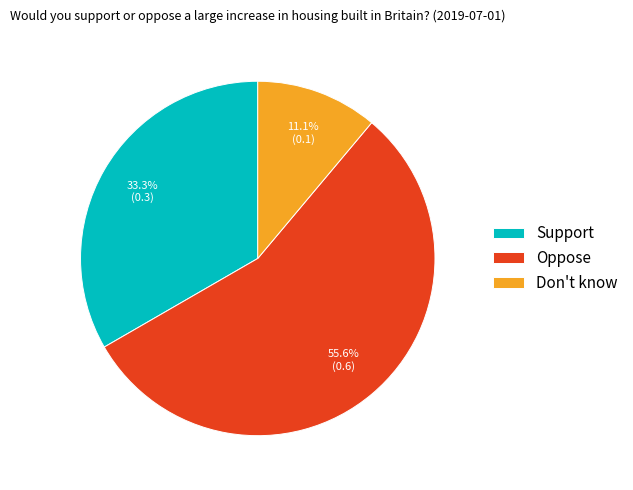

To the nearest percent, what is the average slice percentage?

33%